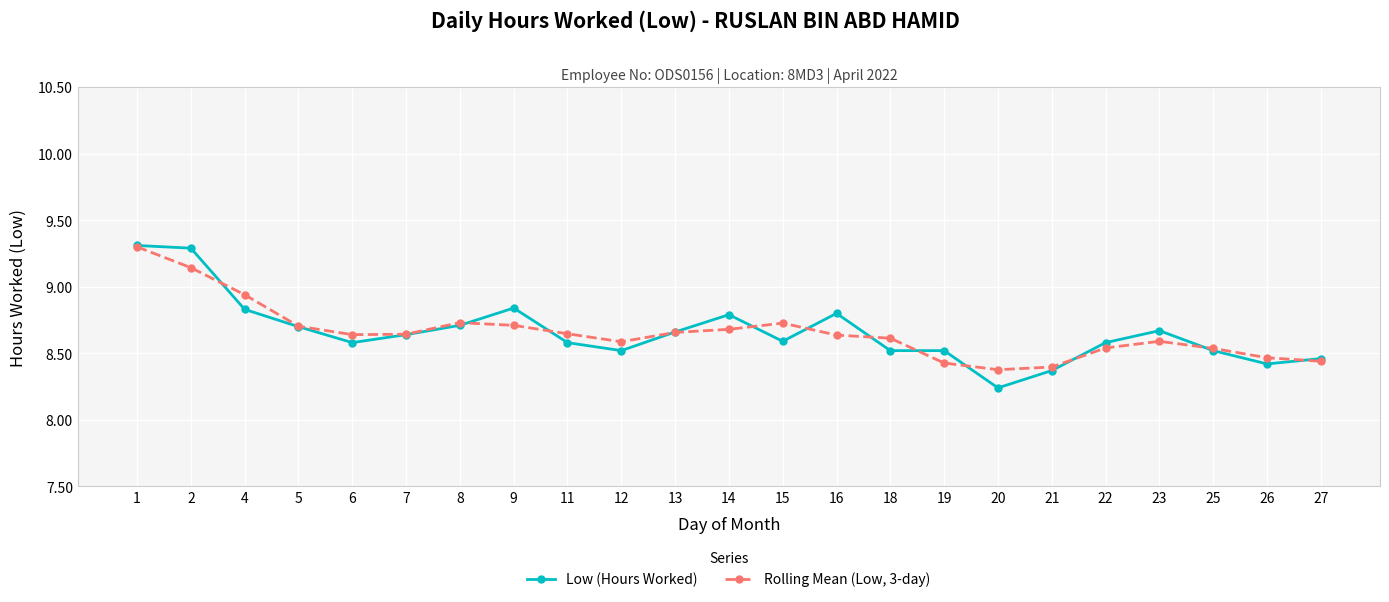

Is it true that Rolling Mean (Low, 3-day) equals 13.9 at 18?

False